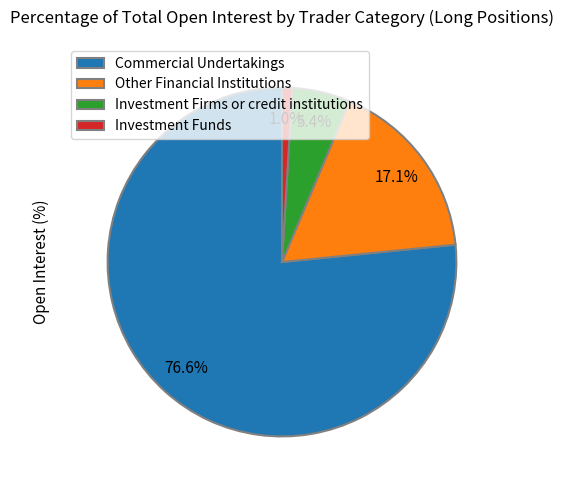

To the nearest percent, what is the combined percentage of Other Financial Institutions and Investment Firms or credit institutions?

22%